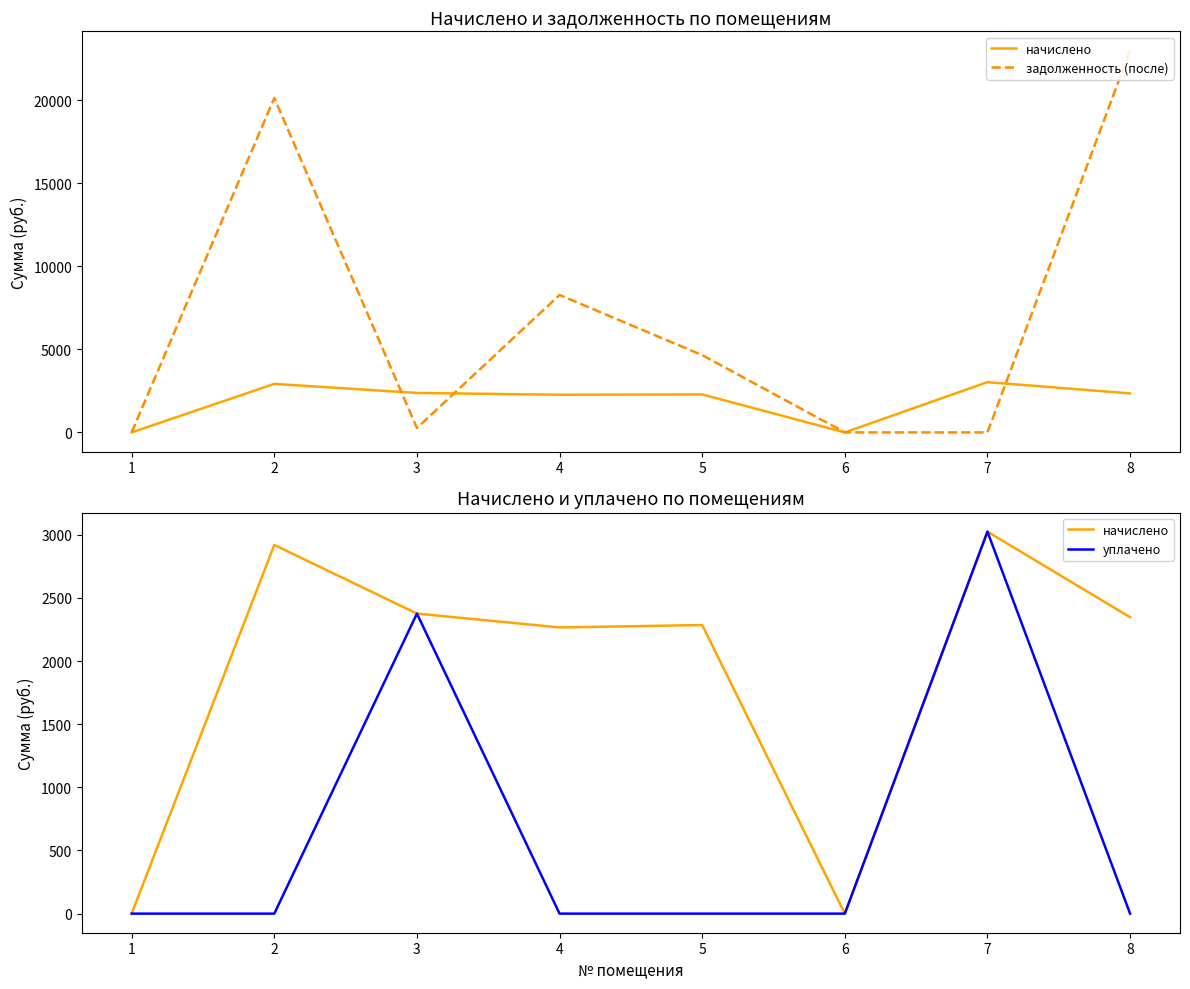

Between which two adjacent categories do задолженность (после) and начислено first intersect?

2 and 3